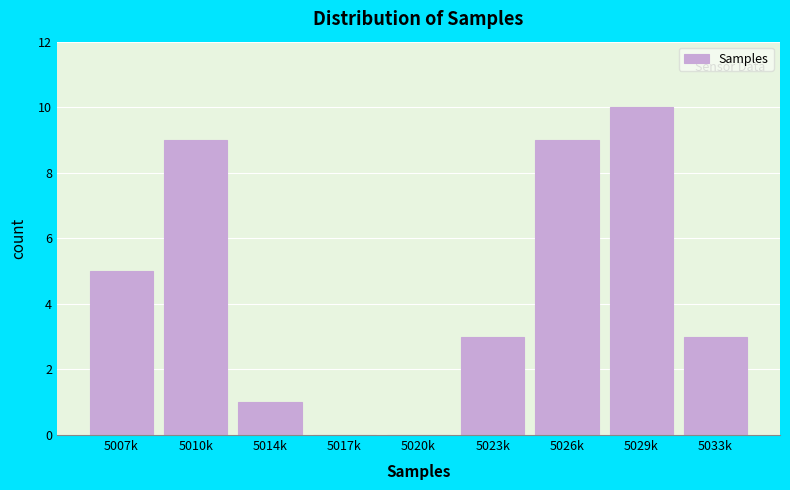

Reading right to left, list all the values displayed in this chart.

5033k=3	5029k=10	5026k=9	5023k=3	5020k=0	5017k=0	5014k=1	5010k=9	5007k=5